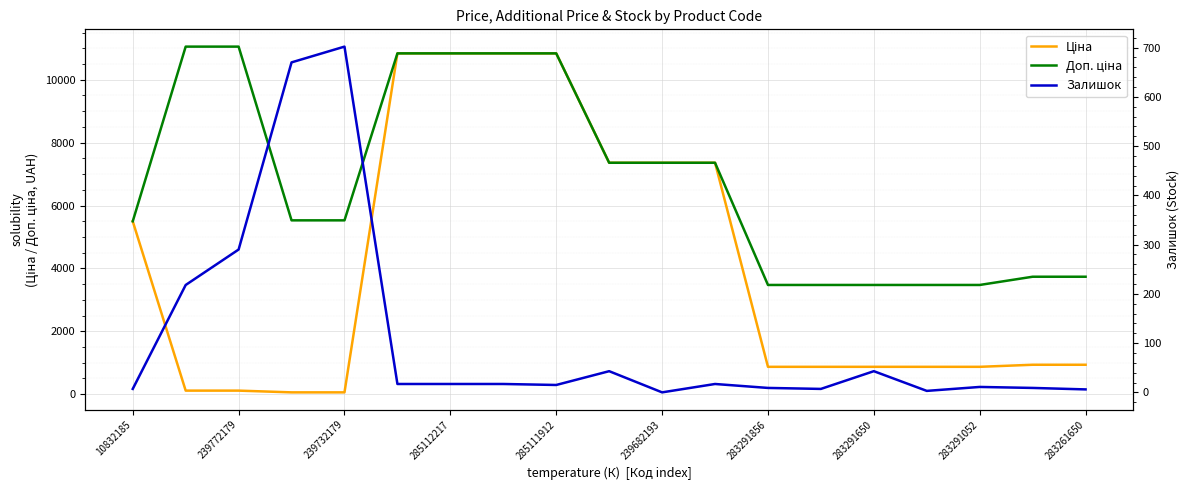

List the series in order of their peak value, highest first.

Доп. ціна, Ціна, Залишок